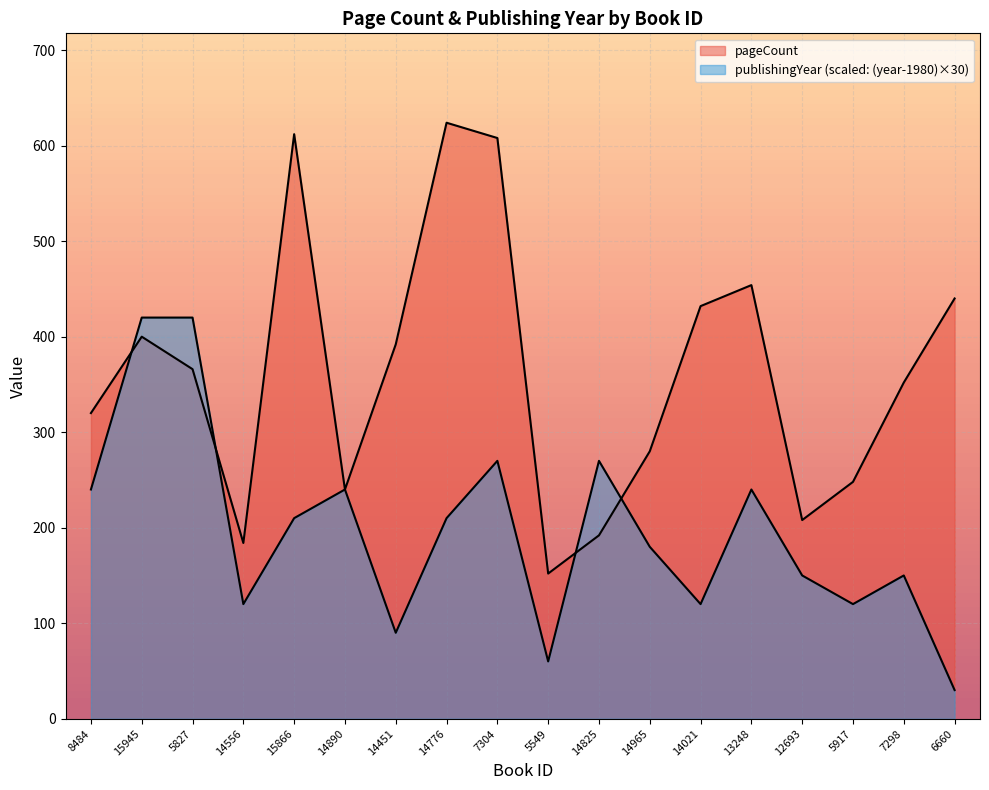

Which series has the largest total across all categories?

pageCount